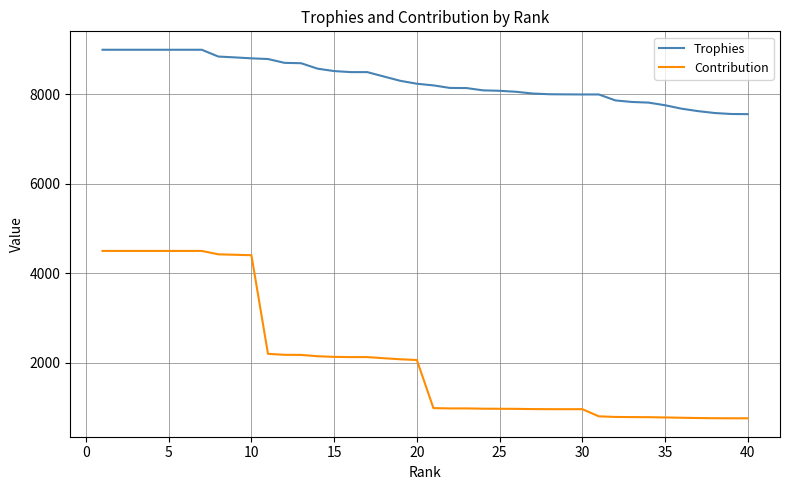

Rank the series by their maximum value, from lowest to highest.

Contribution, Trophies